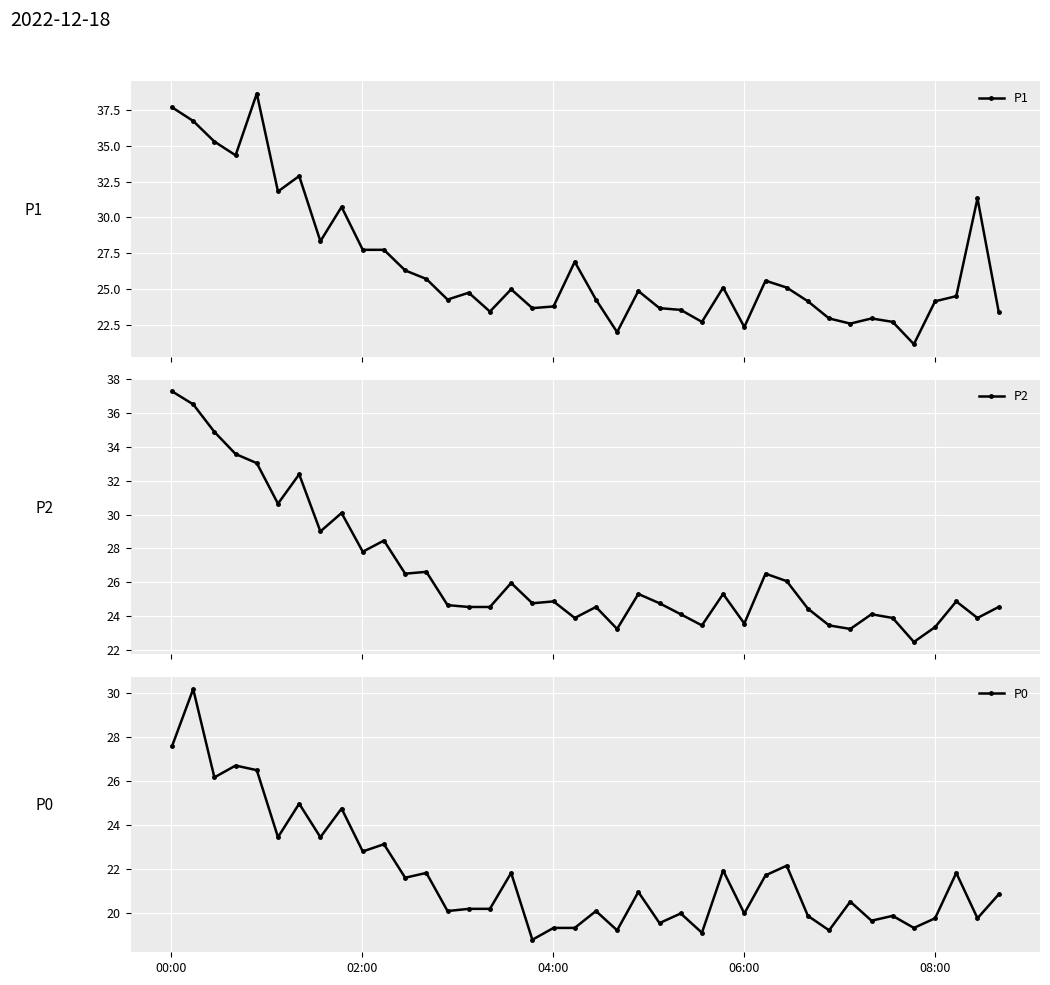

What is the value of the P1 point at the 2nd from the left?

36.7